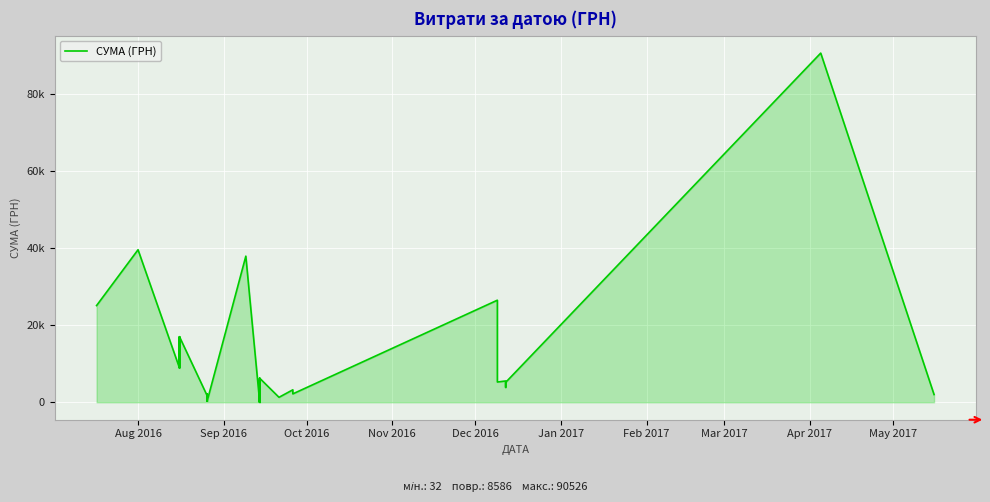

The value at Feb 2017 is 2848.3. True or false?

False